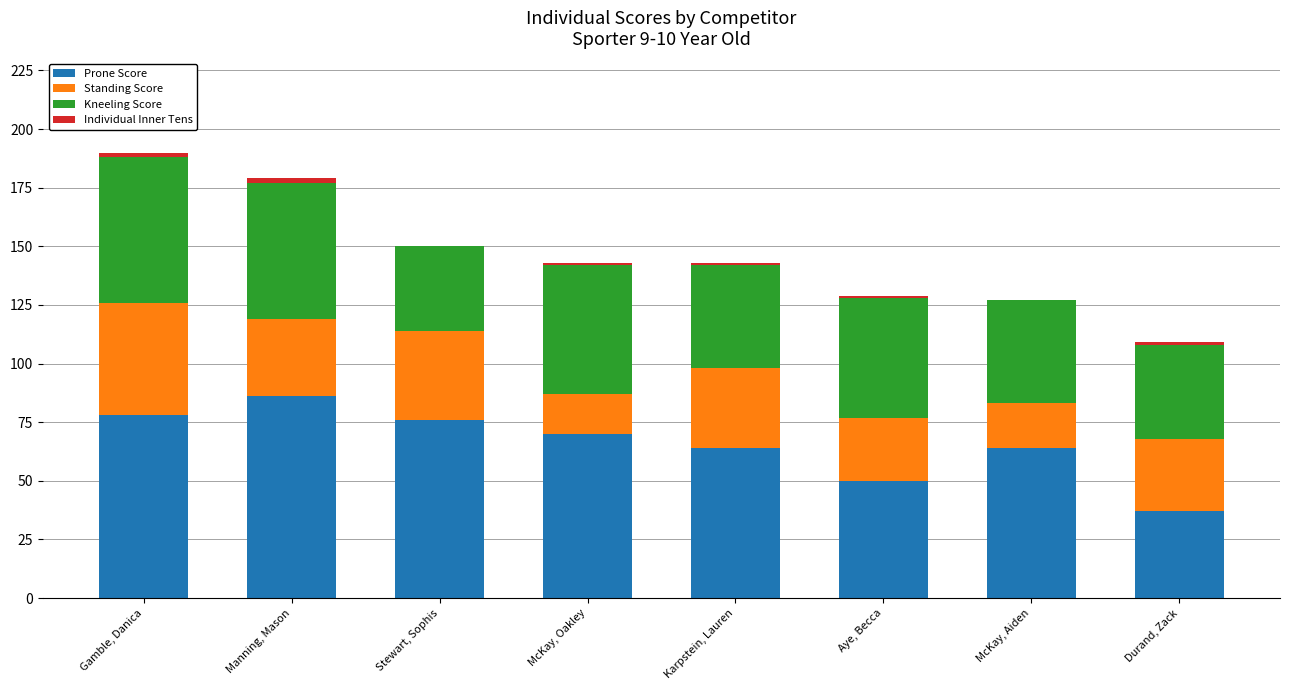

What is the sum of all Prone Score values?

525